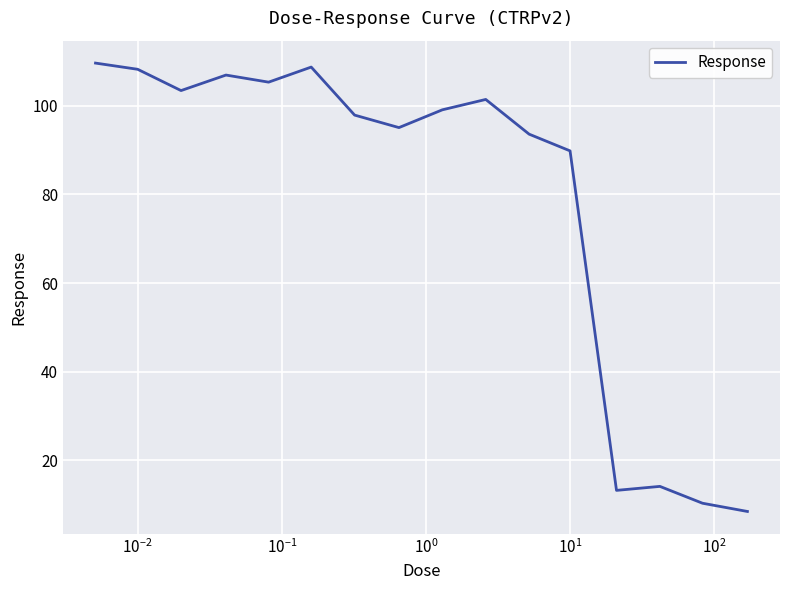

How many values exceed 99?

8